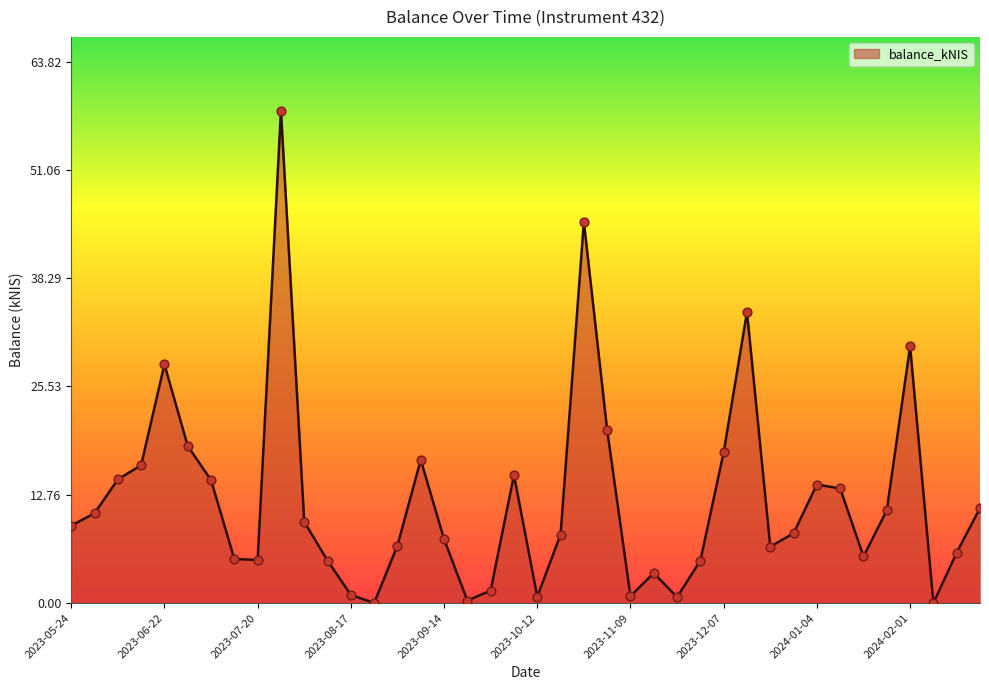

What is the difference between the maximum and minimum values?

58.0